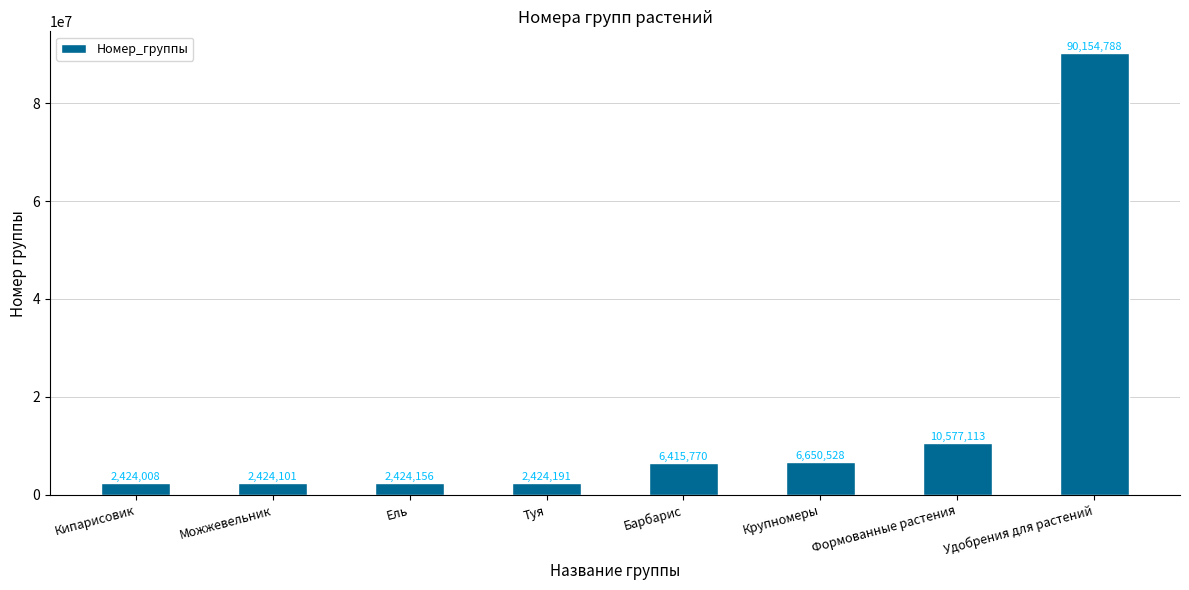

List the labels in order of value, smallest first.

Кипарисовик, Можжевельник, Ель, Туя, Барбарис, Крупномеры, Формованные растения, Удобрения для растений